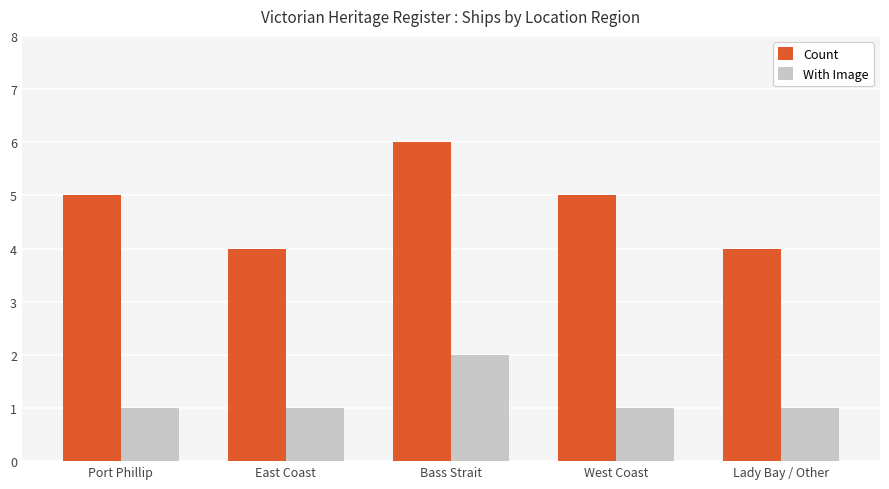

Rank the series at Port Phillip from lowest to highest value.

With Image, Count